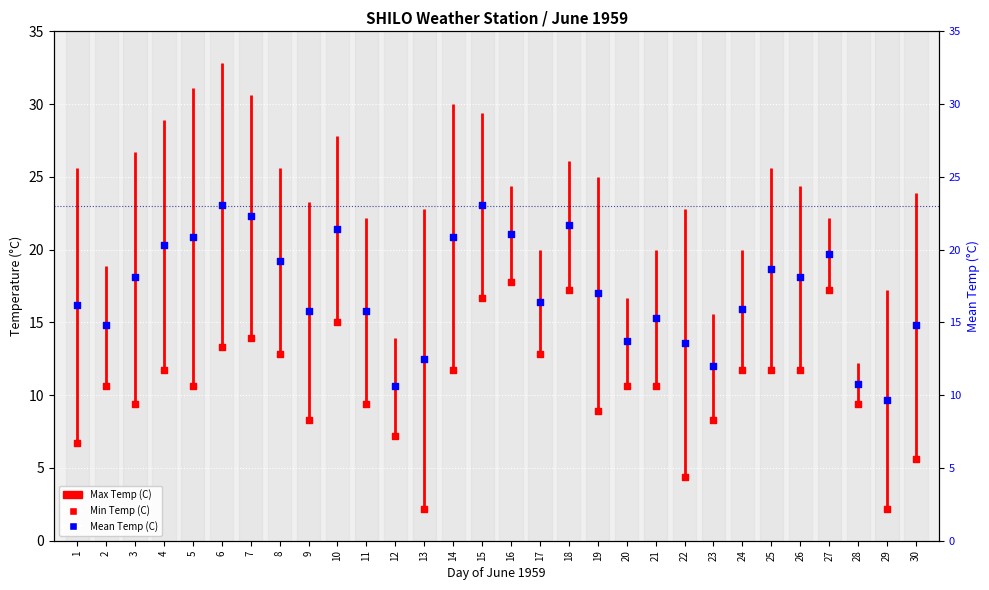

Which has a higher value, 19 or 1?

19